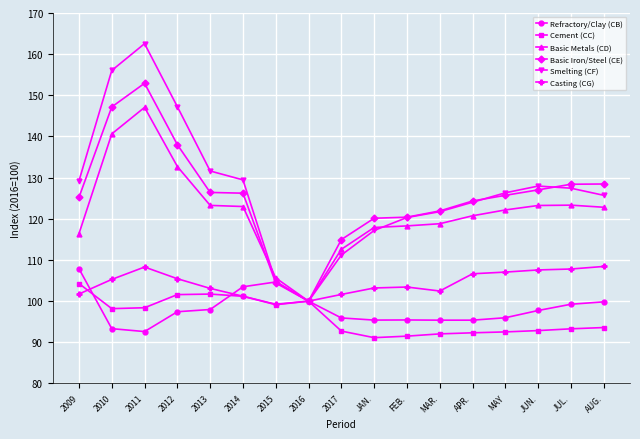

Which category has the lowest value in the Smelting (CF) series?

2016